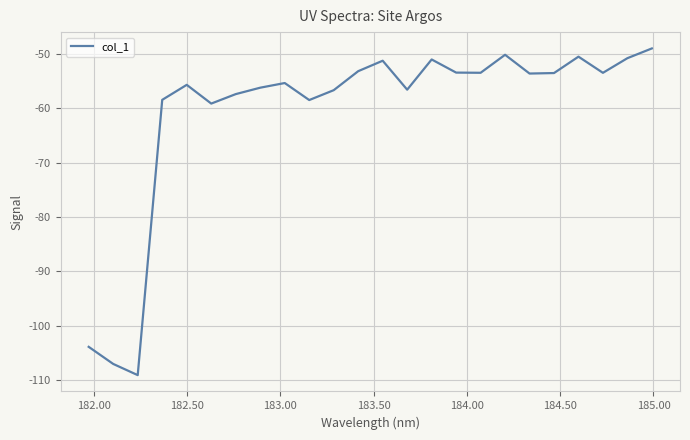

What is the difference between the maximum and minimum values?

60.0